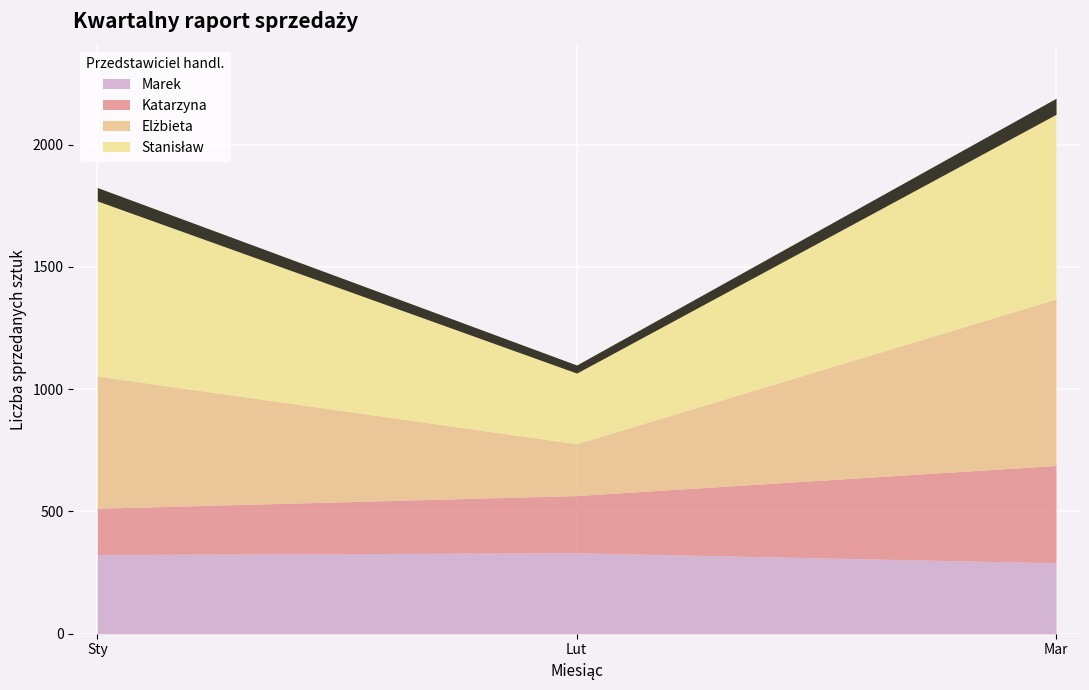

Which category has the highest value in the Stanisław series?

Mar